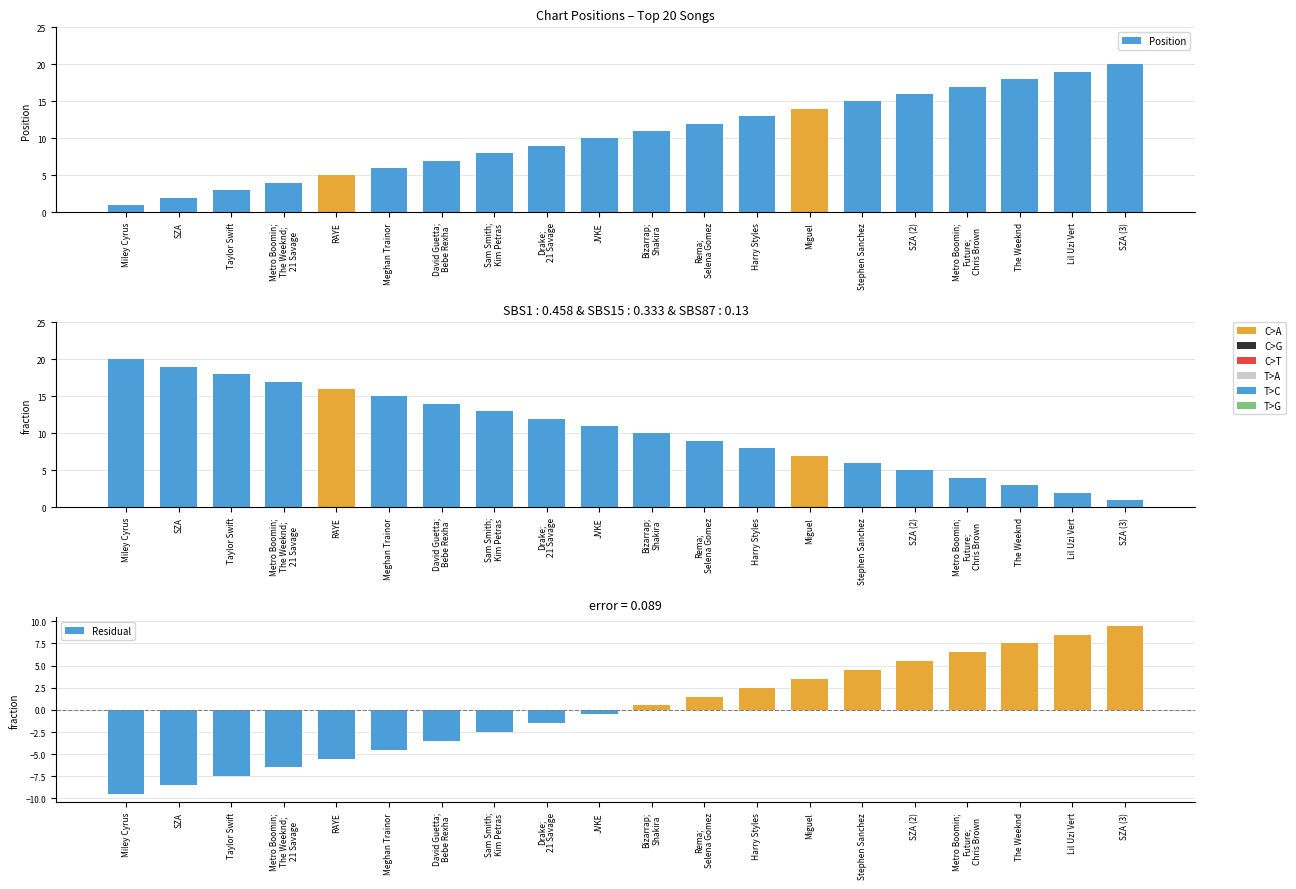

Which has a higher value, RAYE or Lil Uzi Vert?

Lil Uzi Vert